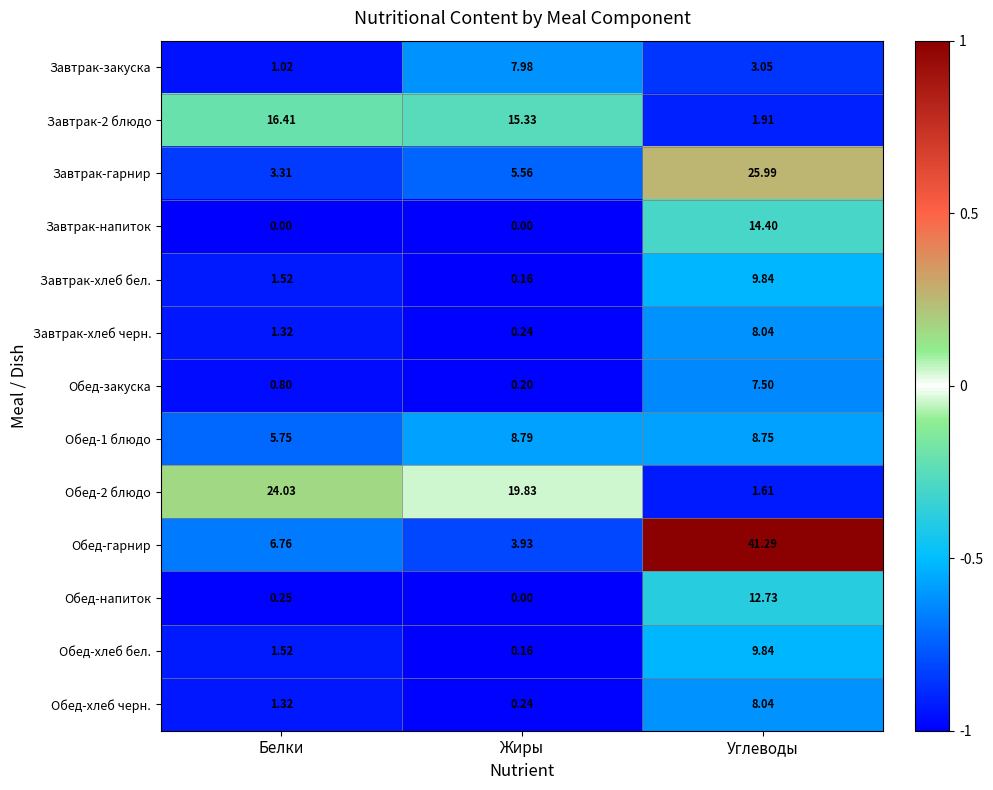

Where does the Завтрак-закуска series first go above 3?

Жиры